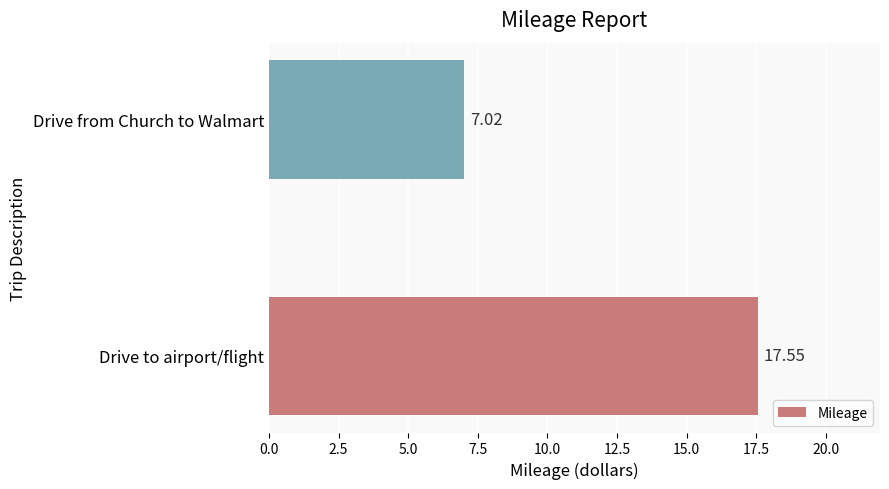

What is the average value?

12.3